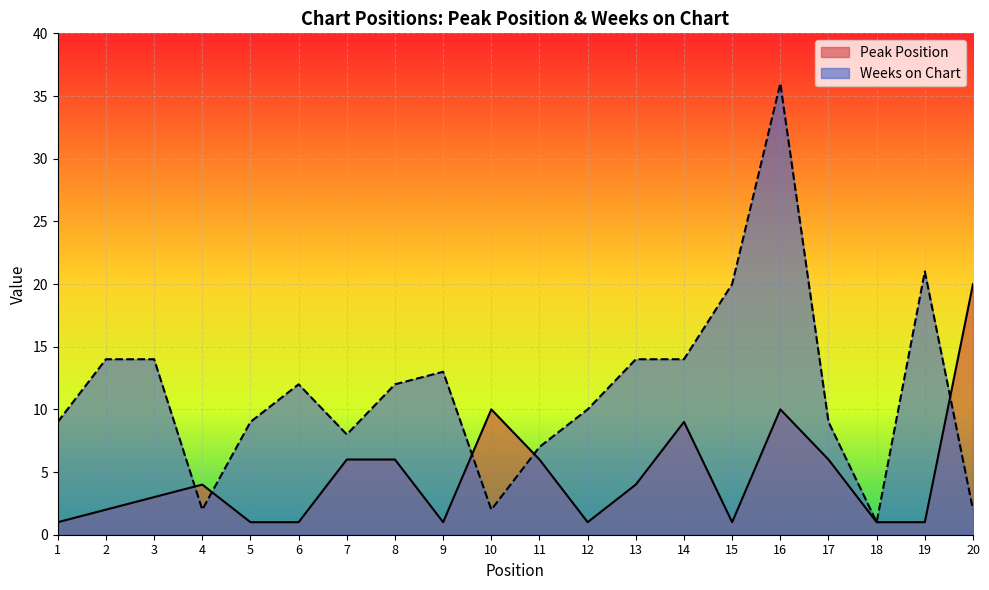

At which label does Weeks on Chart reach its peak?

16